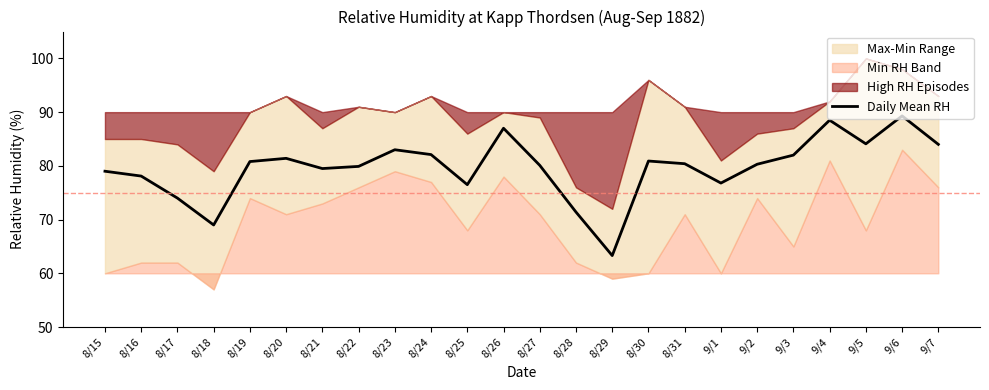

How many points are lower than both their immediate neighbors (excluding endpoints)?

6